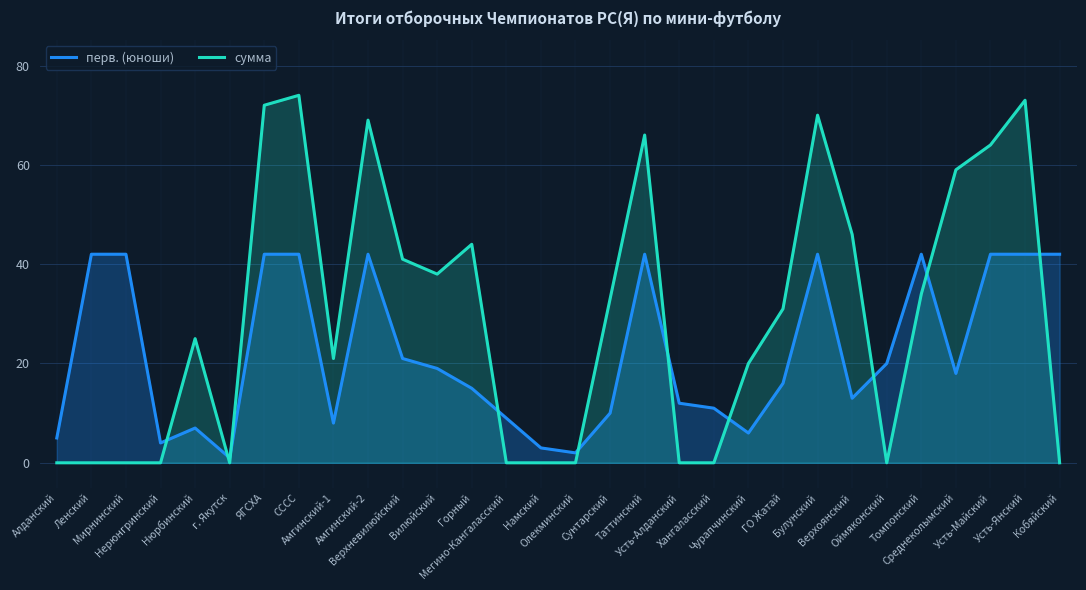

How many data points does each series have?

30